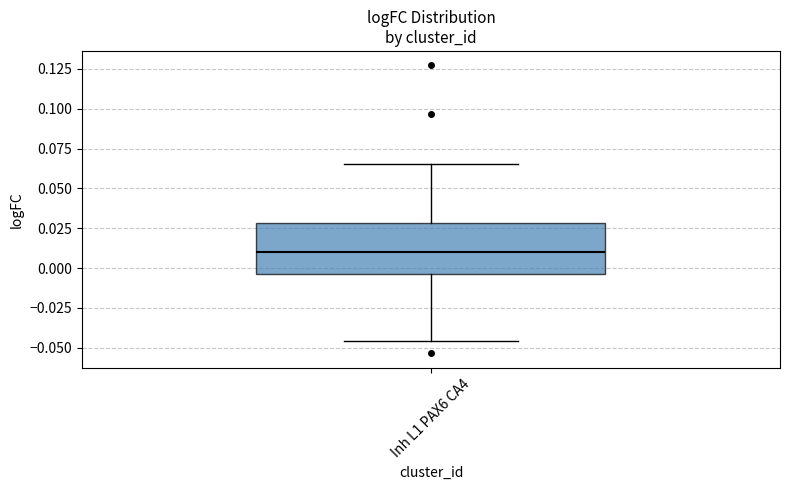

Read this box plot against the y-axis: the position of the median line, the range covered by the box, and the ends of both whiskers. The values are not printed on the chart, so give them approximately, as read against the axis.

median 0.010, box -0.005 to 0.030, whiskers -0.045 to 0.065